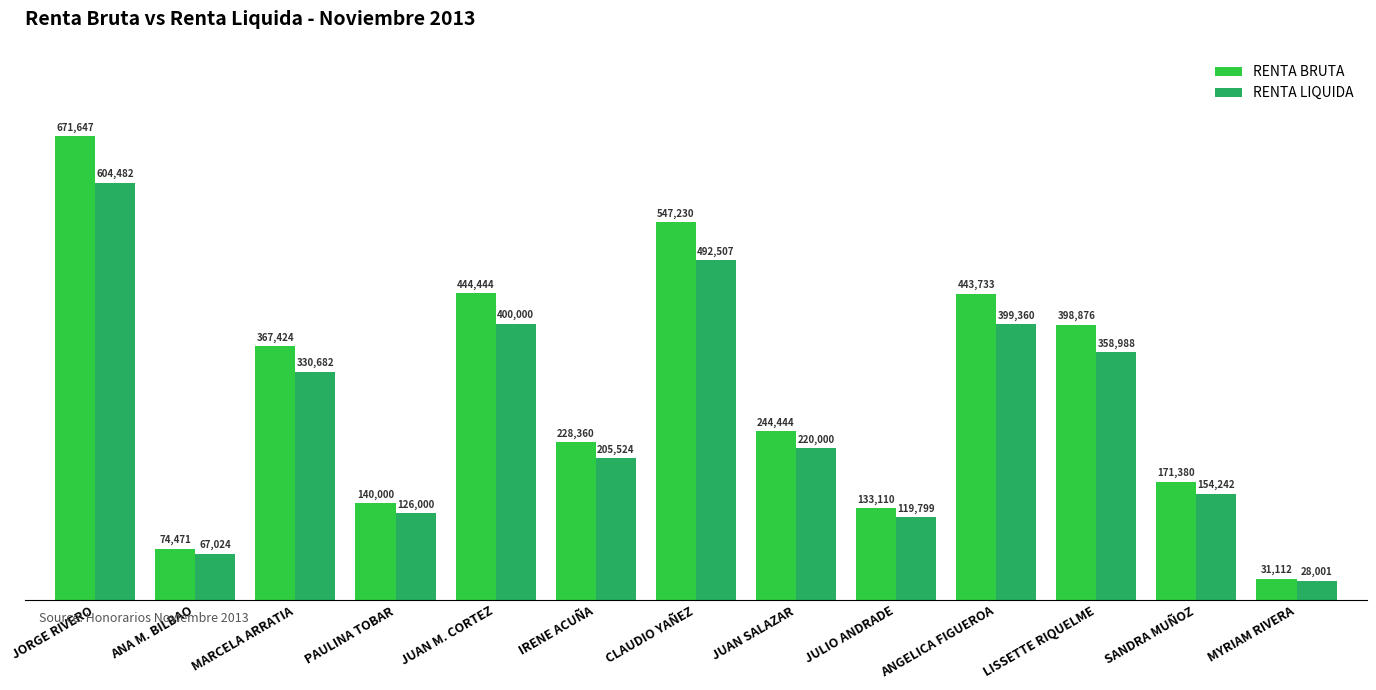

How many bars are there in total?

26